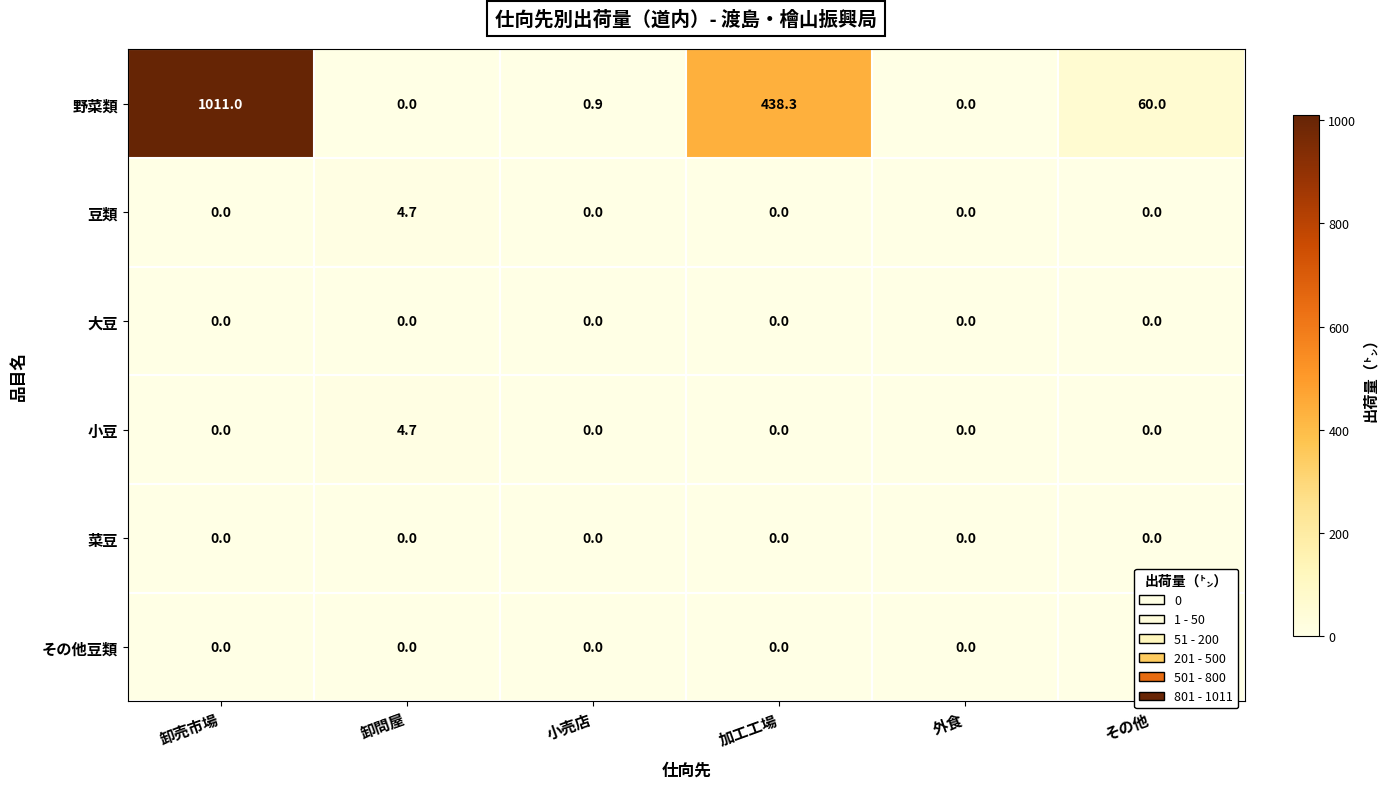

At which category is the sum across all series the highest?

卸売市場